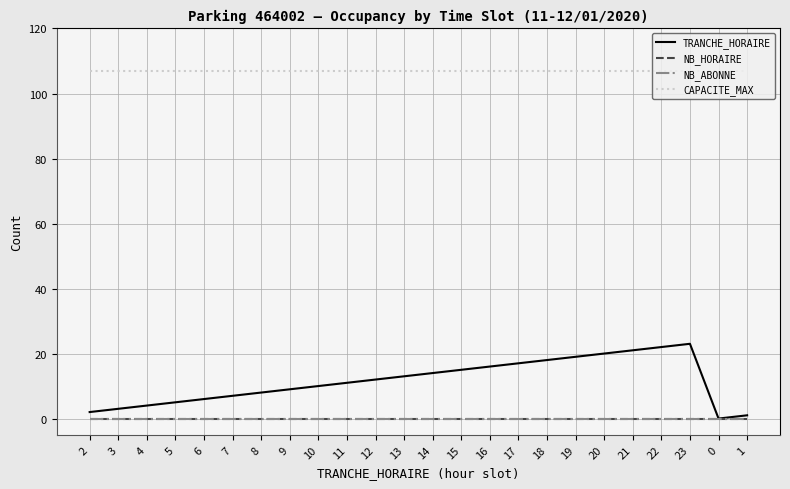

Does the chart display data point markers on the line(s)?

No